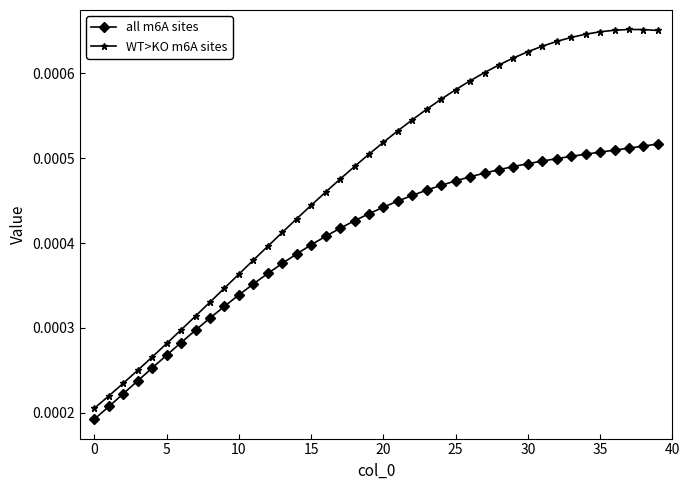

Which series has the widest spread of values?

WT>KO m6A sites